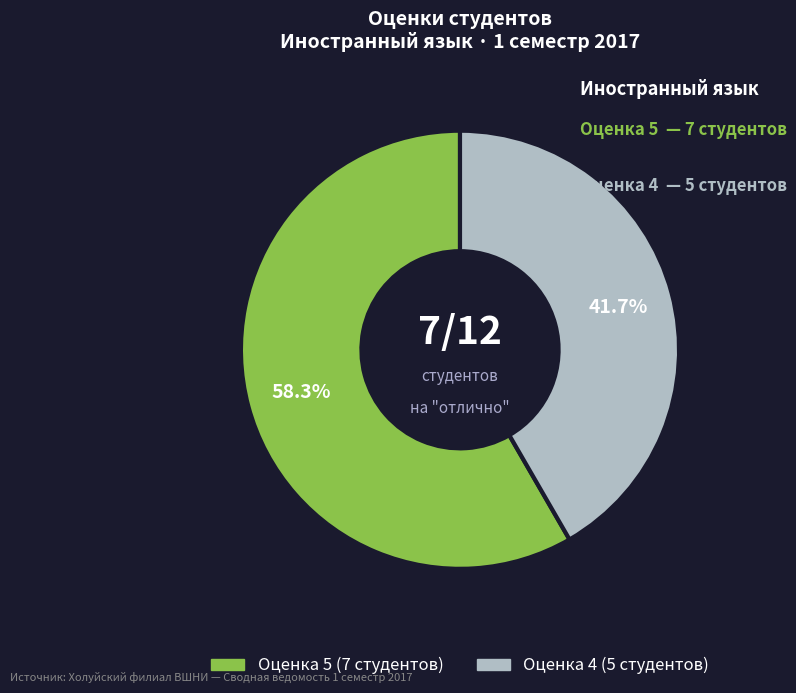

Does any single category account for the majority?

Yes